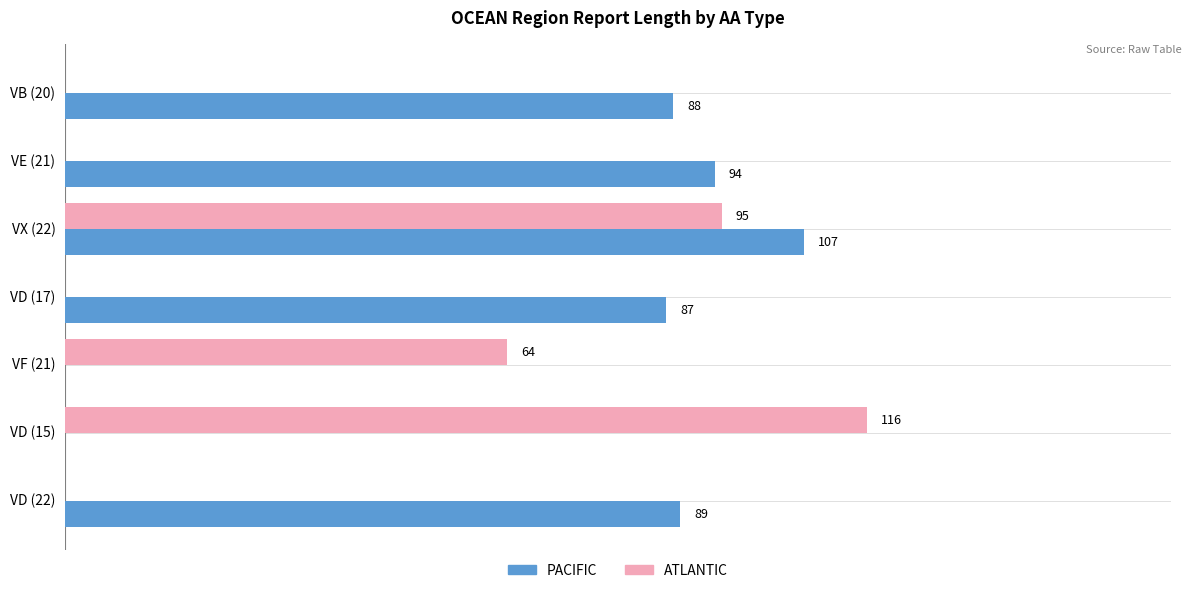

Which category has the highest value in the PACIFIC series?

VX (22)